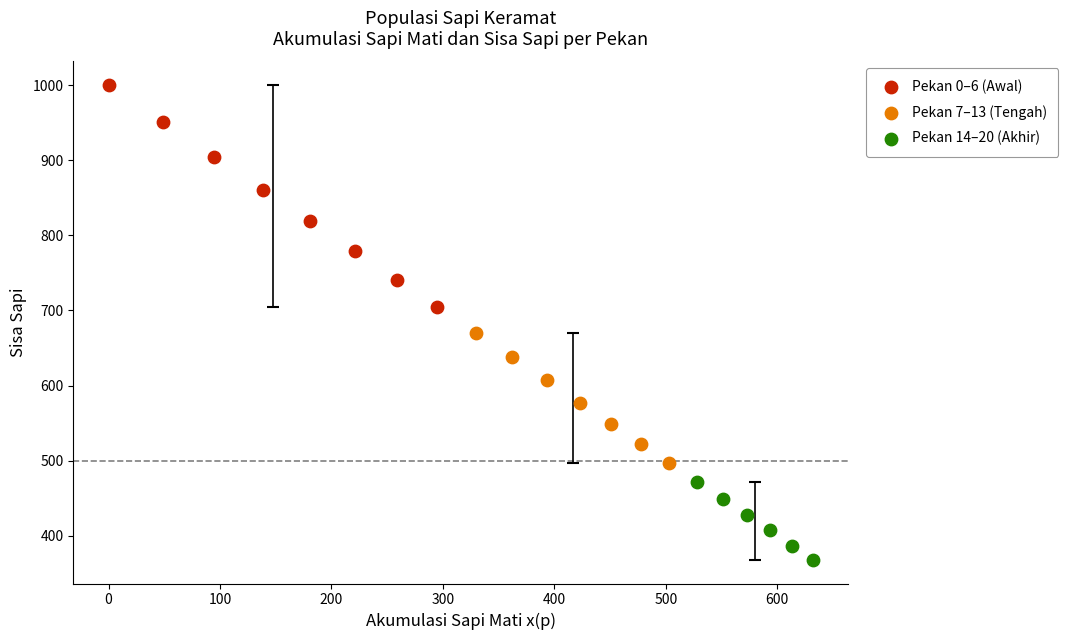

Which series has the widest spread of Y values?

Pekan 0–6 (Awal)